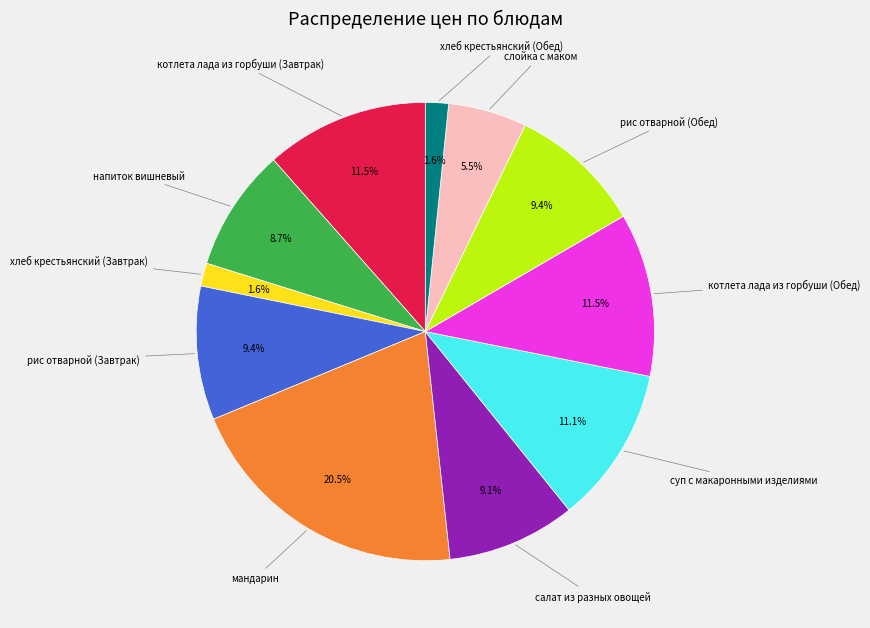

Is there any slice that represents more than half of the pie?

No